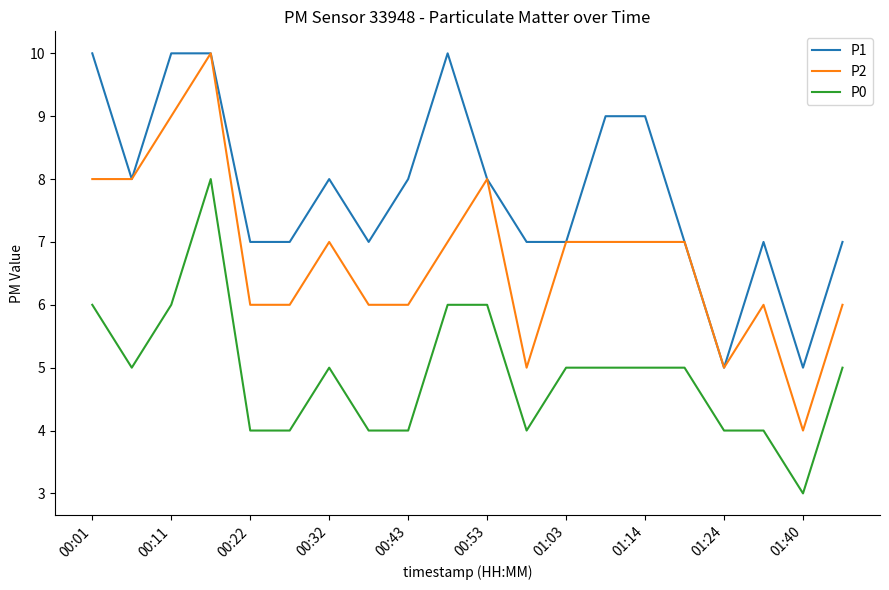

Which series has the largest total across all categories?

P1